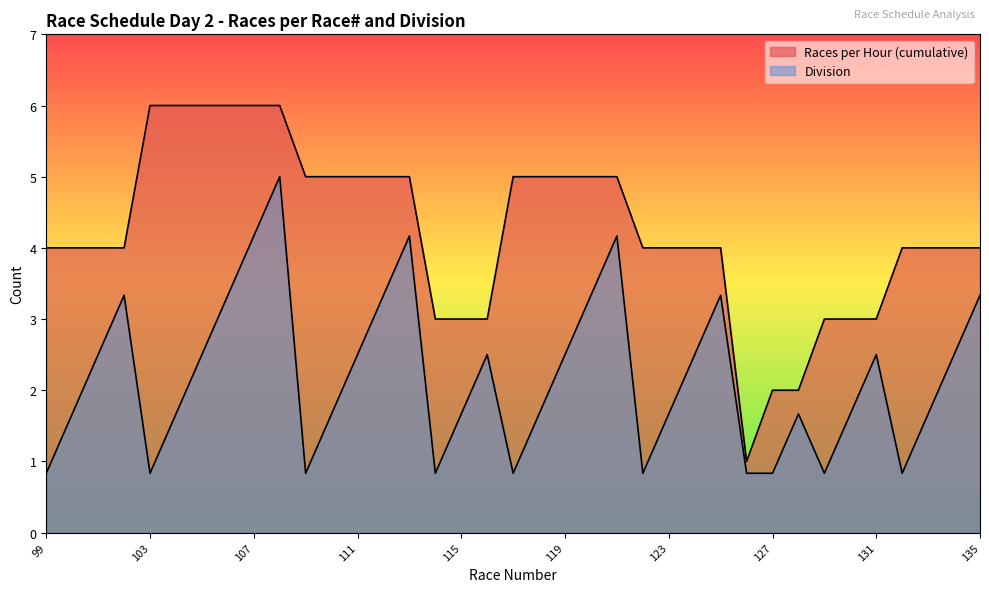

True or false: Races per Hour (cumulative) and Division cross at least once.

False